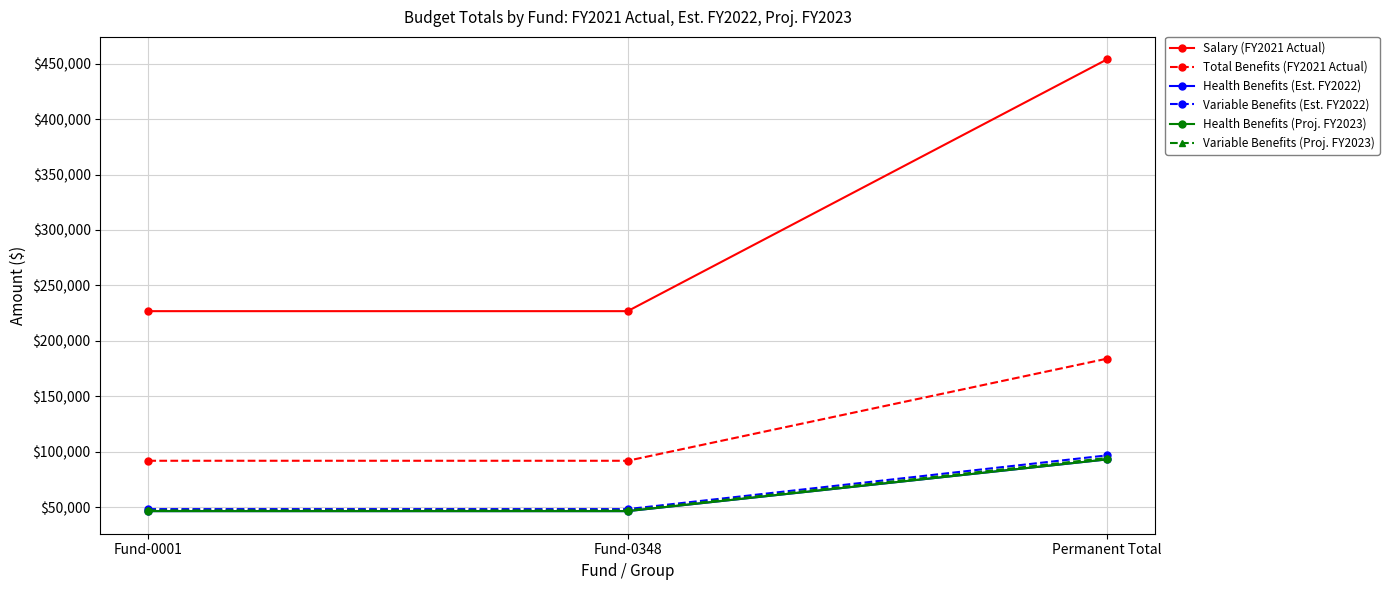

How many lines are shown in the chart?

6